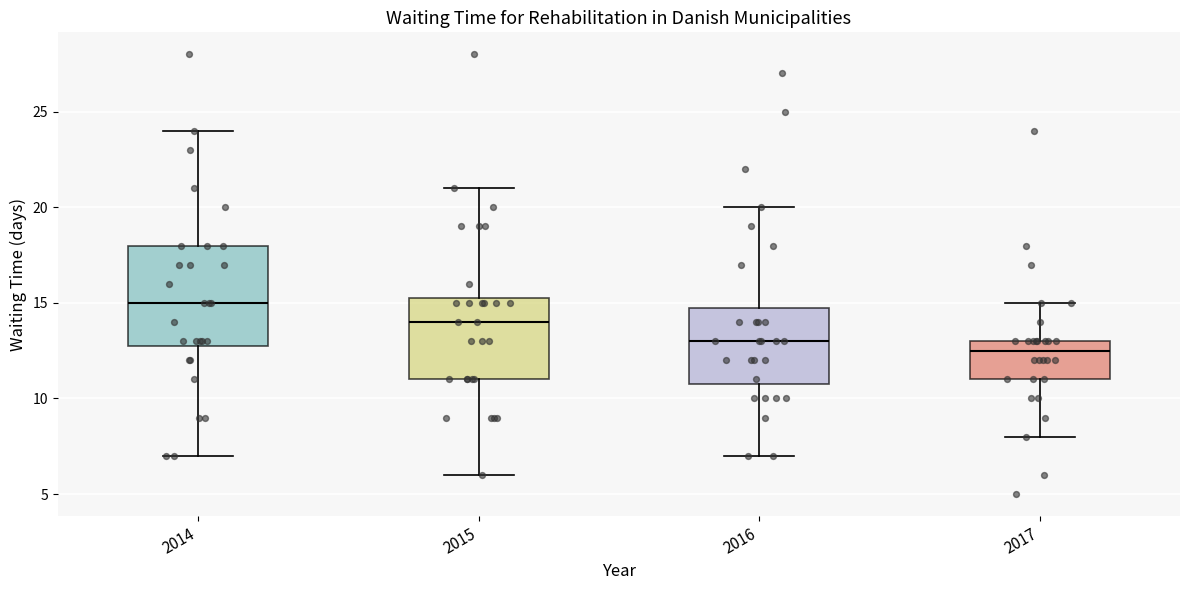

Which box is the tallest, from its lower edge to its upper edge?

2014